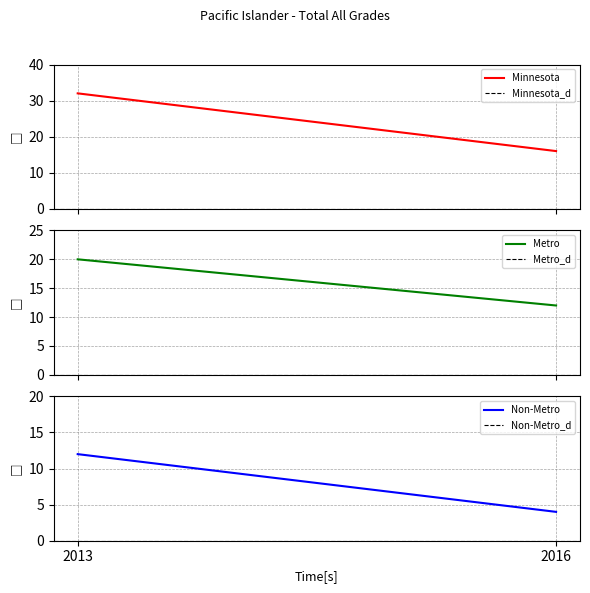

Which category has the lowest value across all series?

2013